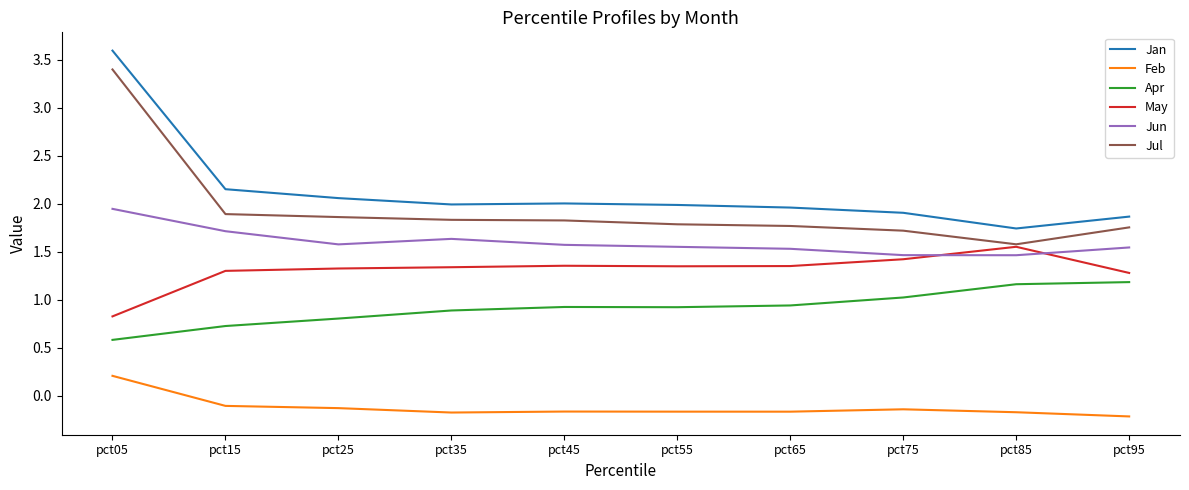

What is the sum of the Jun values at pct15 and pct75?

3.2